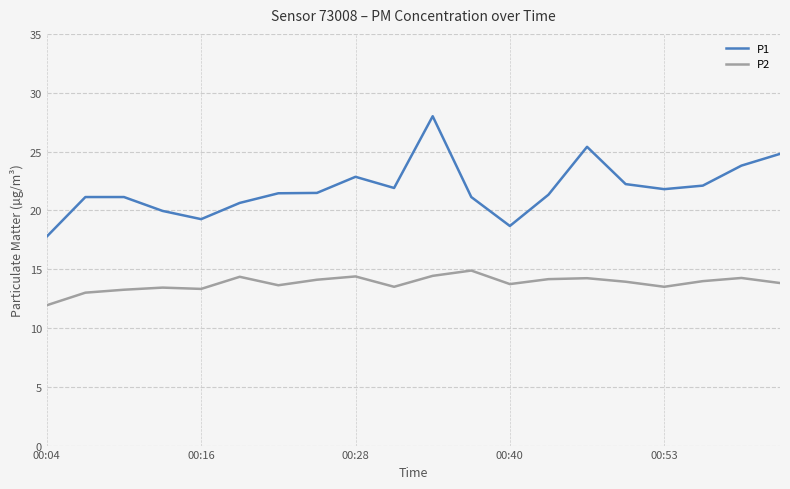

What is the minimum value shown in the chart?

11.9